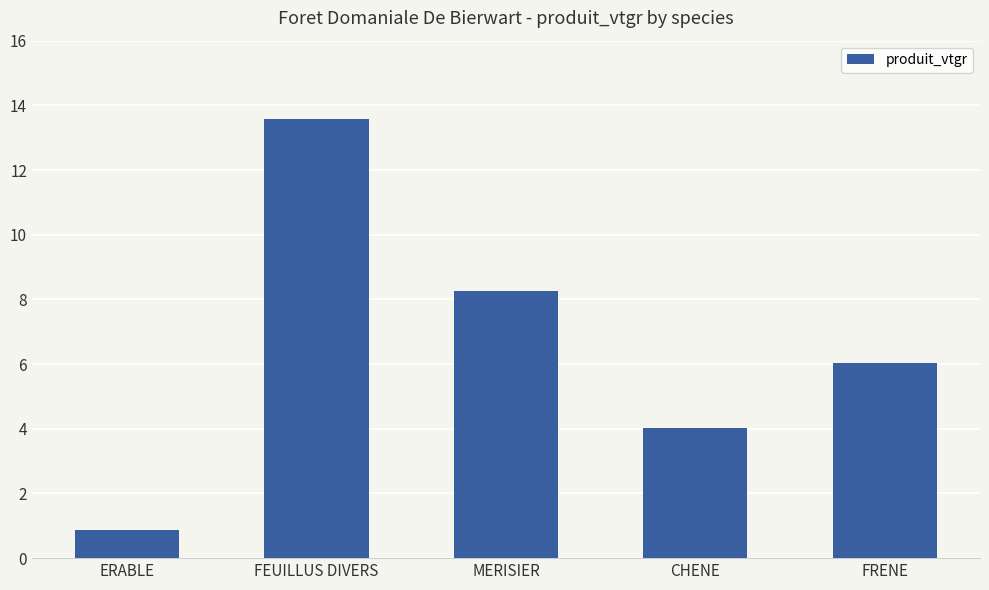

Reading left to right, transcribe all the data shown in this chart.

ERABLE=0.9	FEUILLUS DIVERS=13.6	MERISIER=8.3	CHENE=4.0	FRENE=6.0